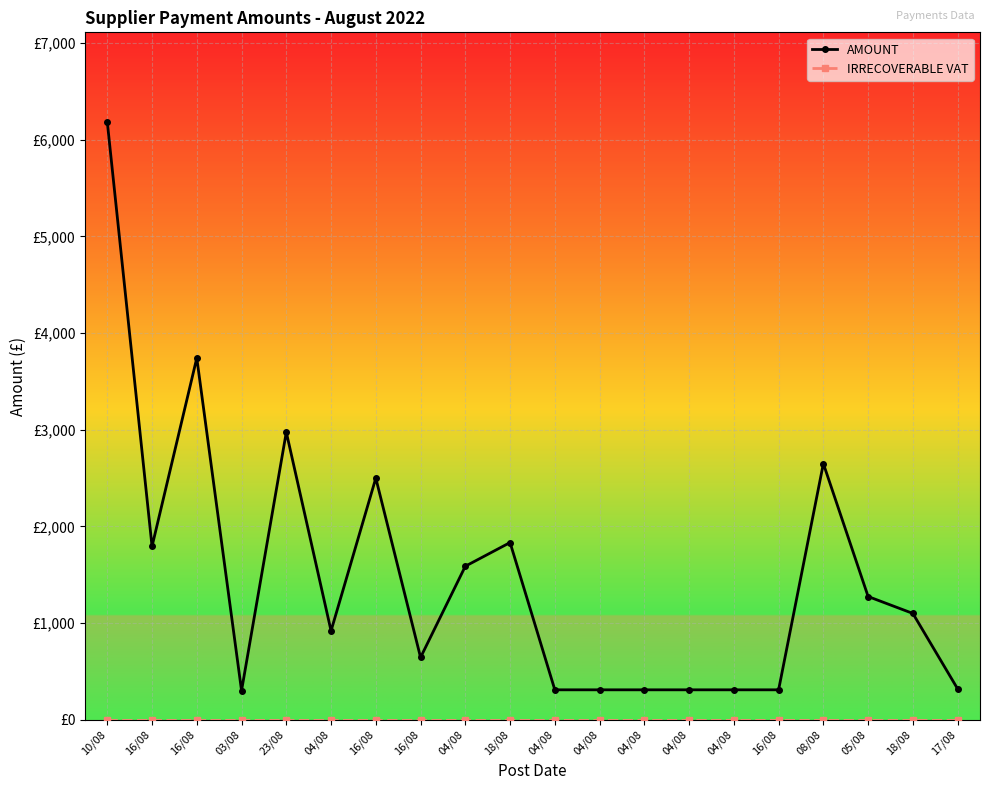

Reading left to right, list all the values displayed in this chart.

AMOUNT: 10/08=6183.0	16/08=1793.3	16/08=3742.1	03/08=301.2	23/08=2975.0	04/08=919.7	16/08=2500.0	16/08=645.0	04/08=1588.3	18/08=1833.3	04/08=310.0	04/08=310.0	04/08=310.0	04/08=310.0	04/08=310.0	16/08=310.0	08/08=2650.0	05/08=1275.0	18/08=1100.0	17/08=320.0
IRRECOVERABLE VAT: 10/08=0.0	16/08=0.0	16/08=0.0	03/08=0.0	23/08=0.0	04/08=0.0	16/08=0.0	16/08=0.0	04/08=0.0	18/08=0.0	04/08=0.0	04/08=0.0	04/08=0.0	04/08=0.0	04/08=0.0	16/08=0.0	08/08=0.0	05/08=0.0	18/08=0.0	17/08=0.0